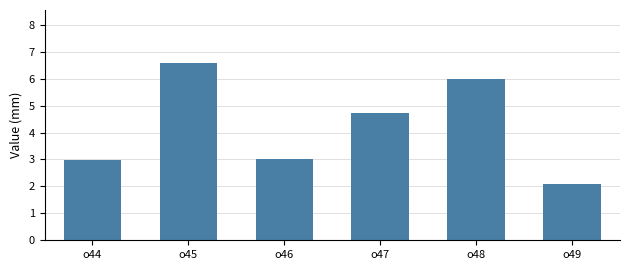

Which has a higher value, o48 or o47?

o48